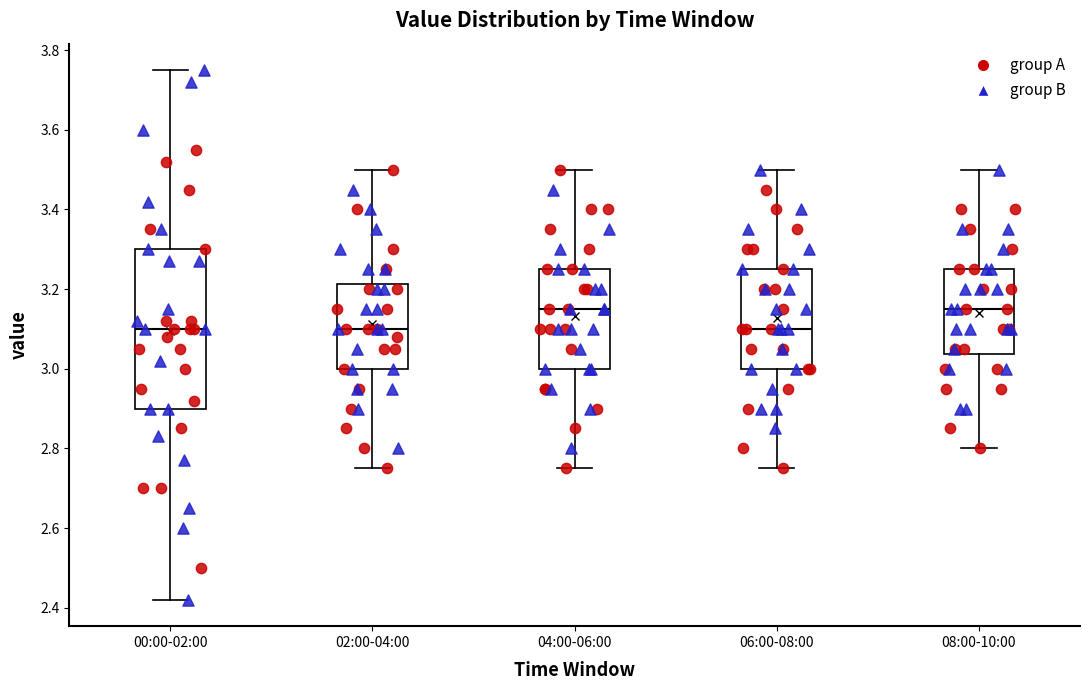

Where is the upper edge of the box for 08:00-10:00 on the y-axis? The values are not printed on the chart, so give them approximately, as read against the axis.

3.26